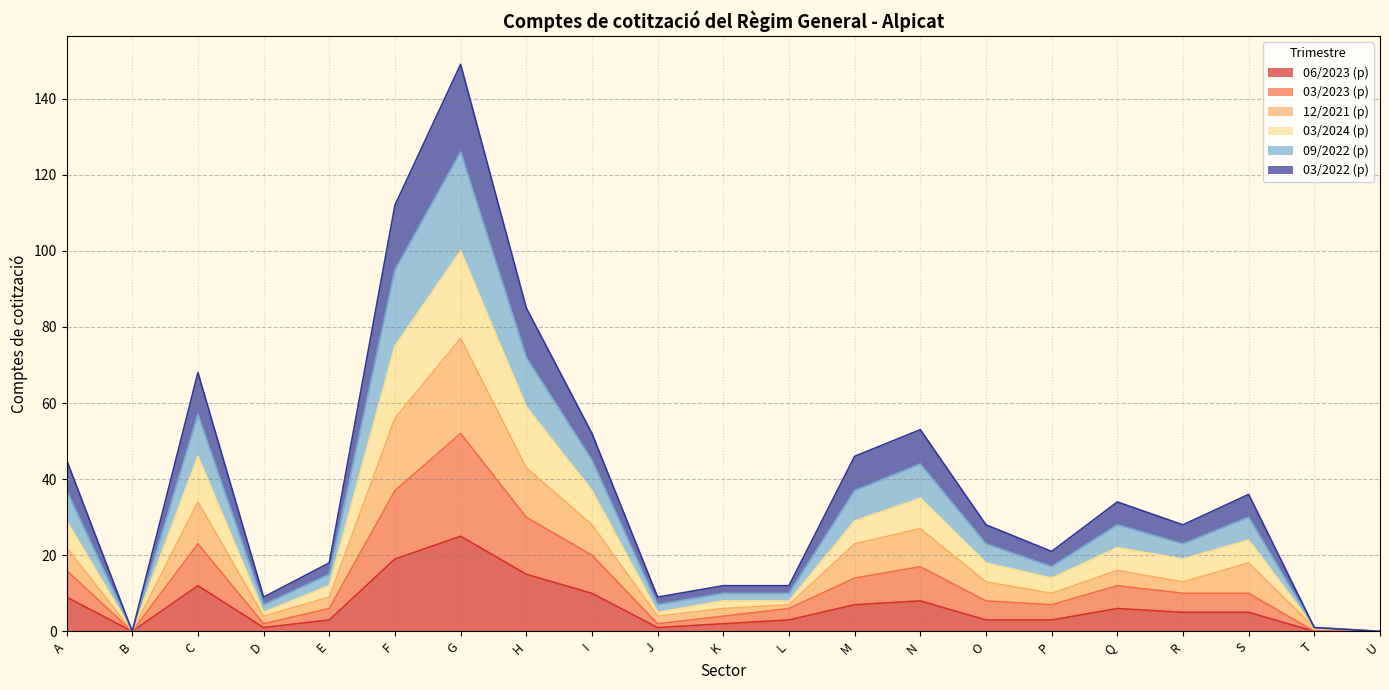

Is it true that 06/2023 (p) equals 25 at G?

True